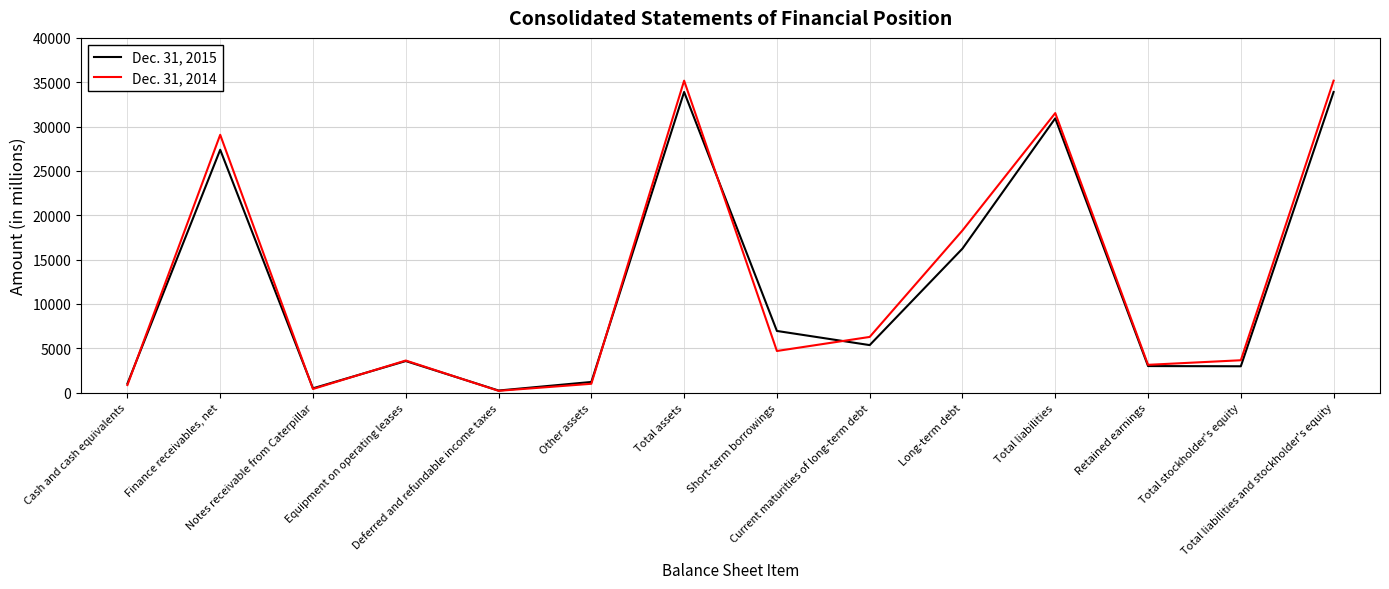

Rank the series at Retained earnings from highest to lowest value.

Dec. 31, 2014, Dec. 31, 2015